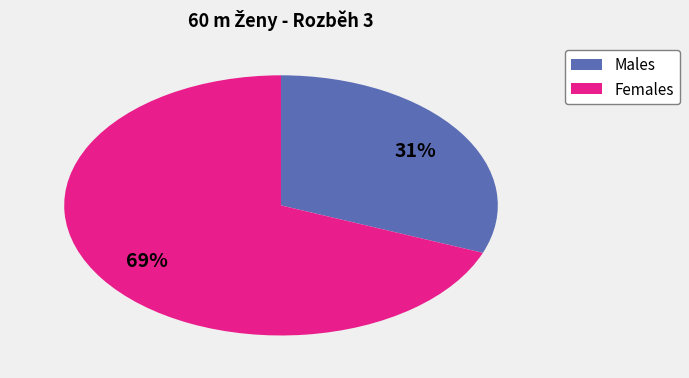

Which has a higher value, Males or Females?

Females